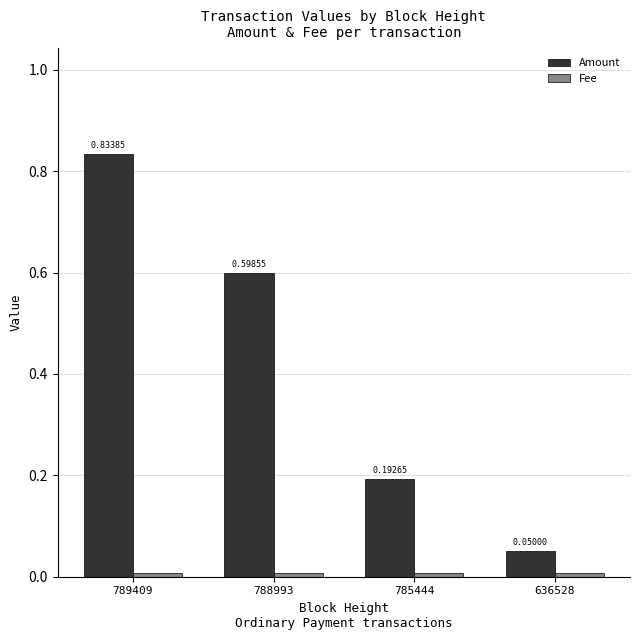

Count the number of categories in the chart.

4